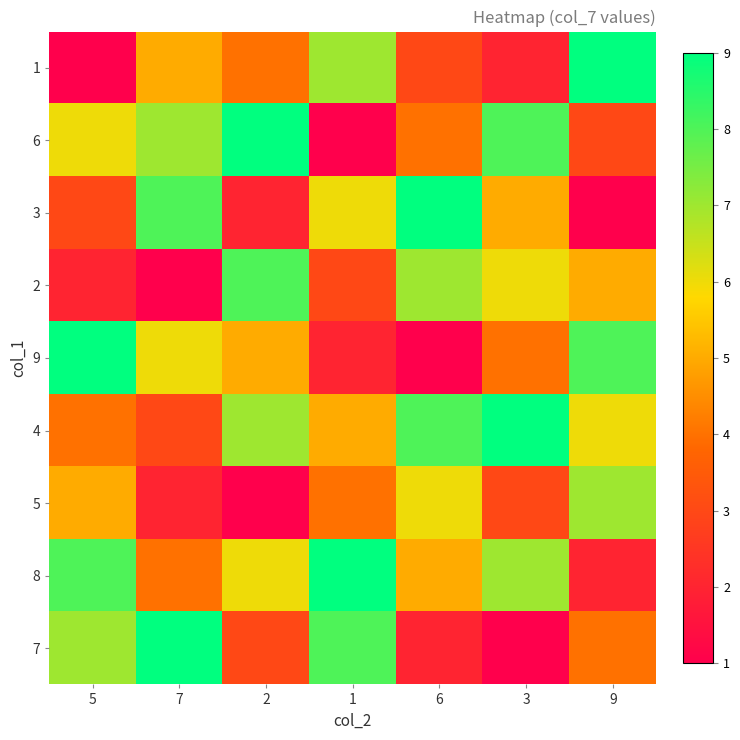

How many distinct data groups are displayed?

9